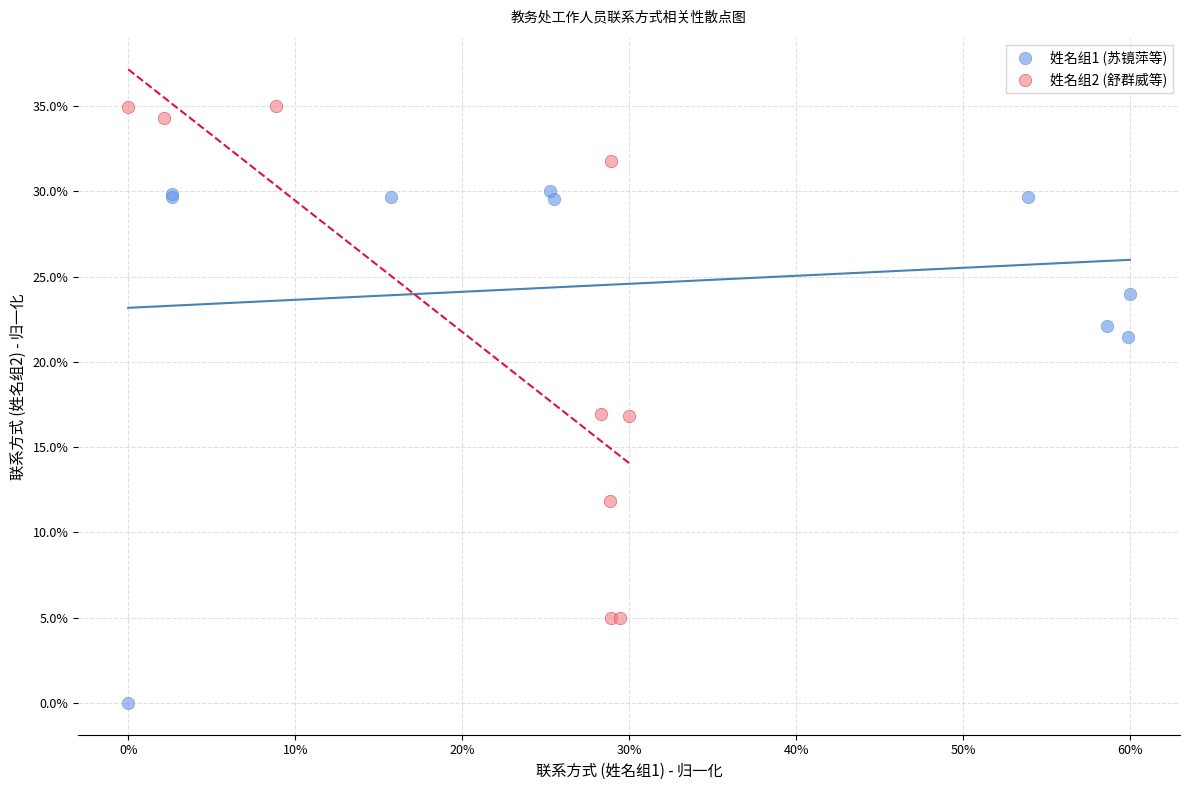

What are all the series names shown in the legend?

姓名组1 (苏镜萍等), 姓名组2 (舒群威等)